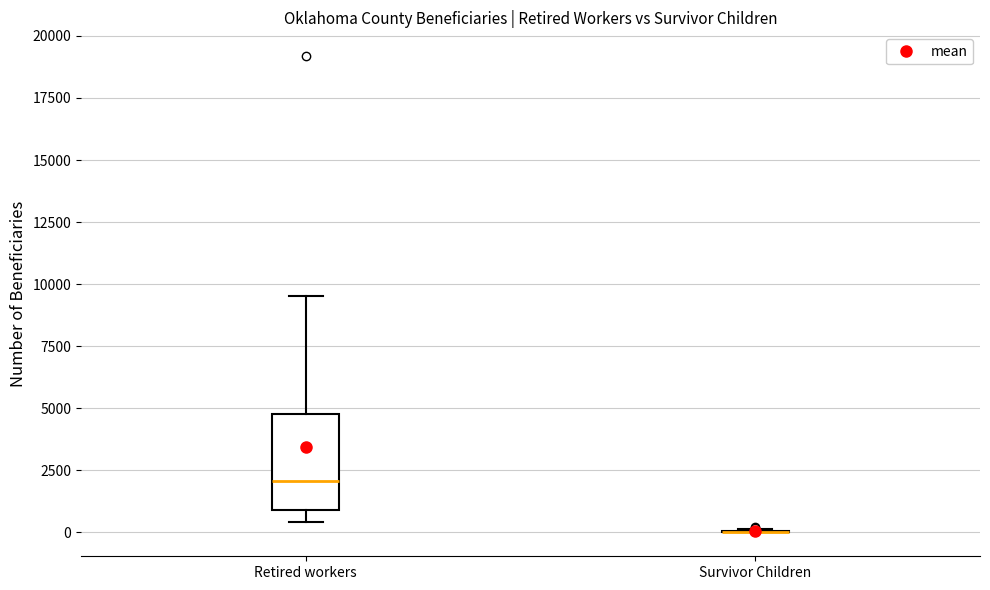

Which box is the tallest, from its lower edge to its upper edge?

Retired workers